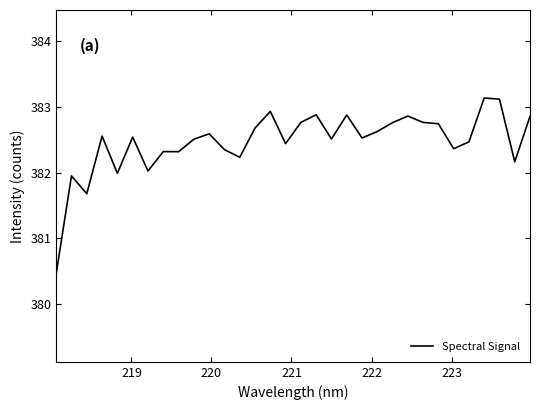

What is the minimum value shown in the chart?

380.5